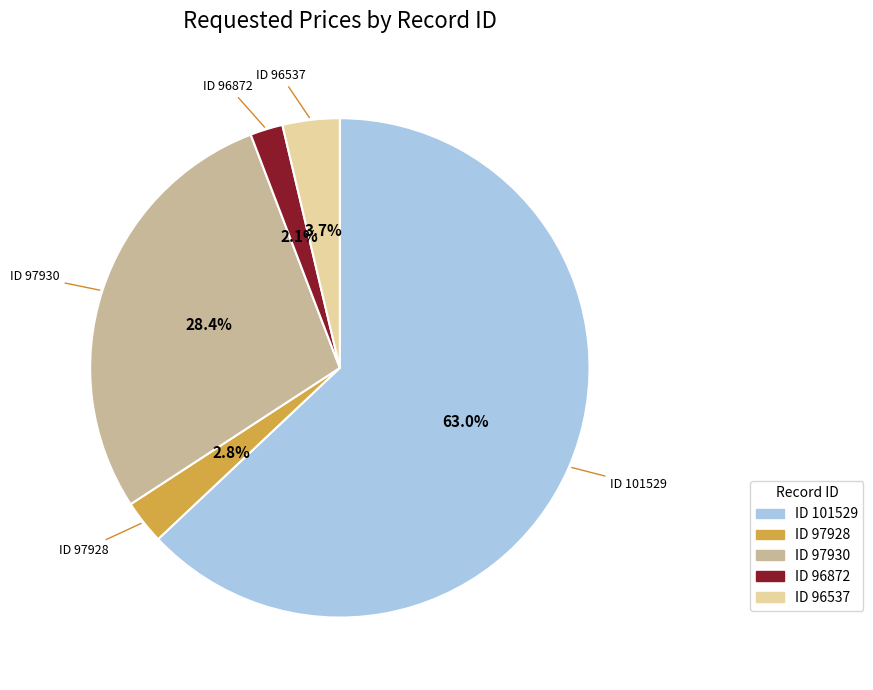

Does any single category account for the majority?

Yes